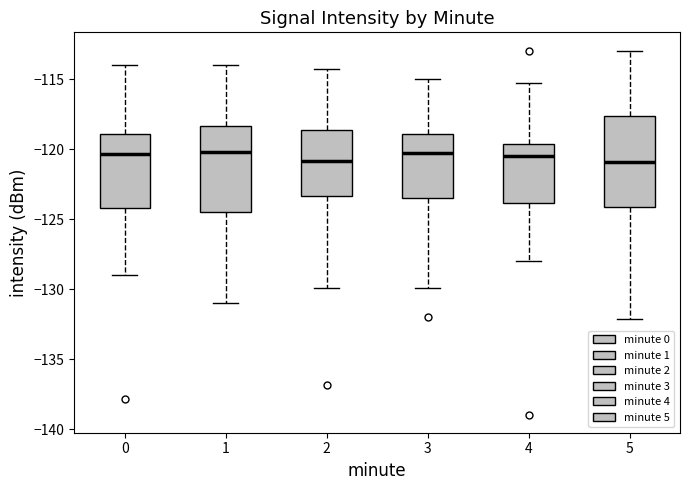

Reading left to right, read every box against the y-axis: the position of its median line, the range the box covers, and the ends of its whiskers. The values are not printed on the chart, so give them approximately, as read against the axis.

0: median -120.5, box -124.0 to -119.0, whiskers -129.0 to -114.0
1: median -120.0, box -124.5 to -118.5, whiskers -131.0 to -114.0
2: median -121.0, box -123.5 to -118.5, whiskers -130.0 to -114.5
3: median -120.0, box -123.5 to -119.0, whiskers -130.0 to -115.0
4: median -120.5, box -124.0 to -119.5, whiskers -128.0 to -115.0
5: median -121.0, box -124.0 to -117.5, whiskers -132.0 to -113.0